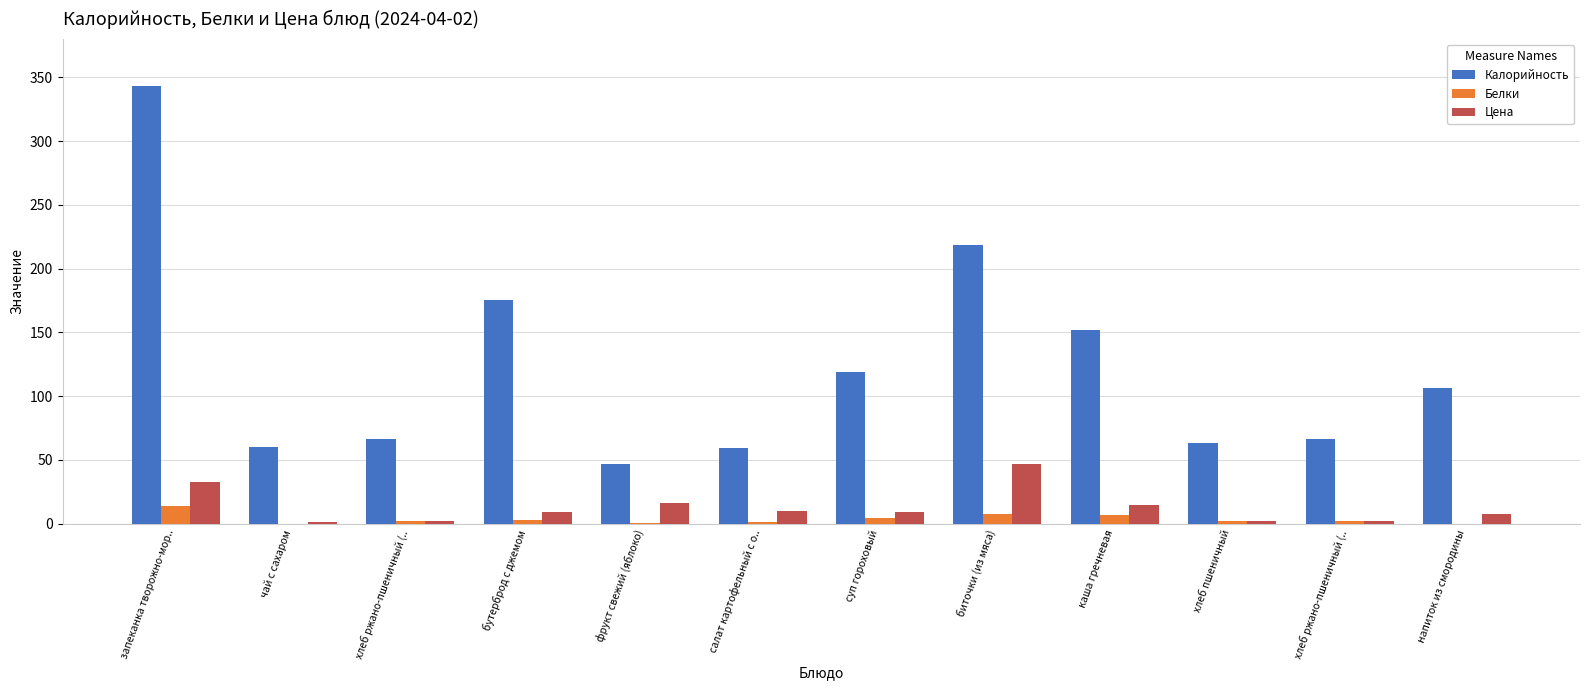

At how many categories does at least one series exceed 104?

6